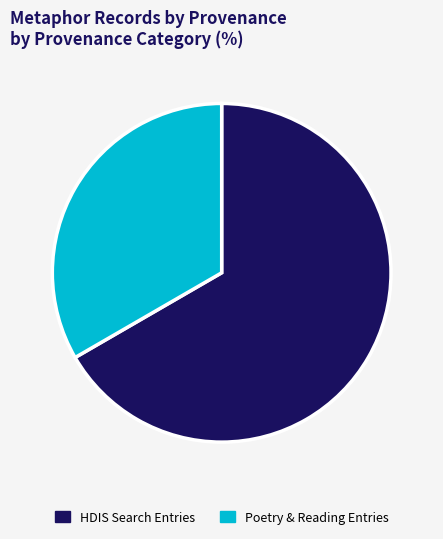

Which slice is the largest?

HDIS Search Entries